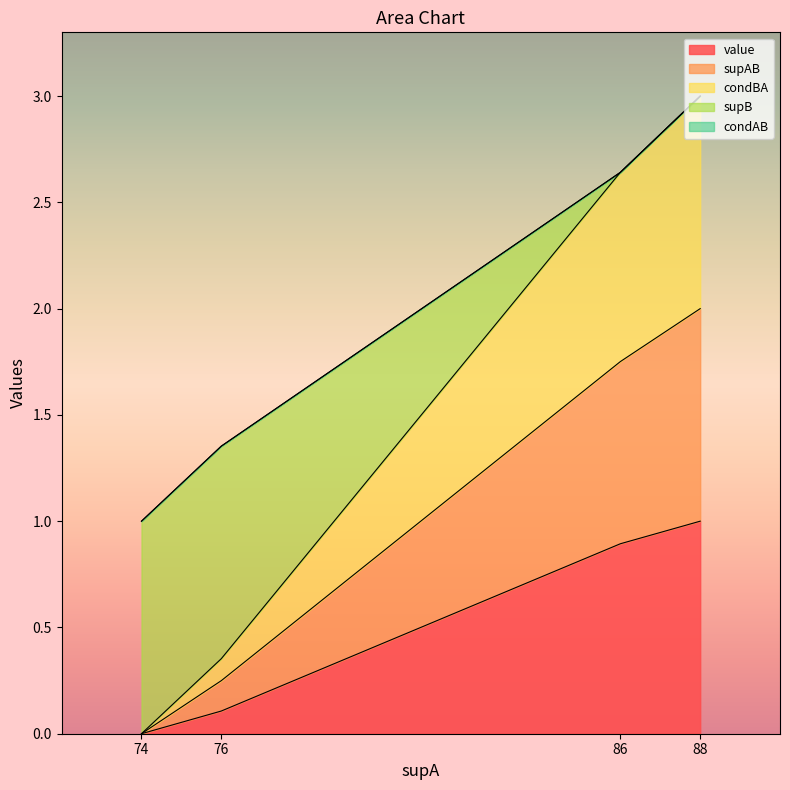

True or false: value and condBA intersect in this chart.

False